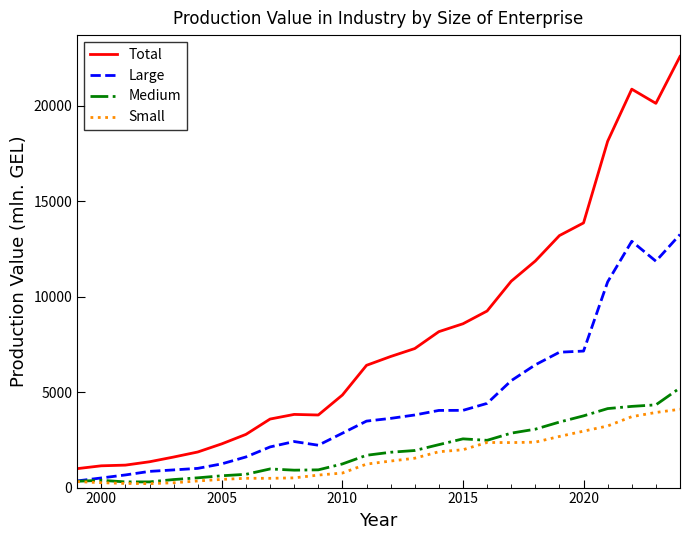

What is the maximum value for Large?

13252.7